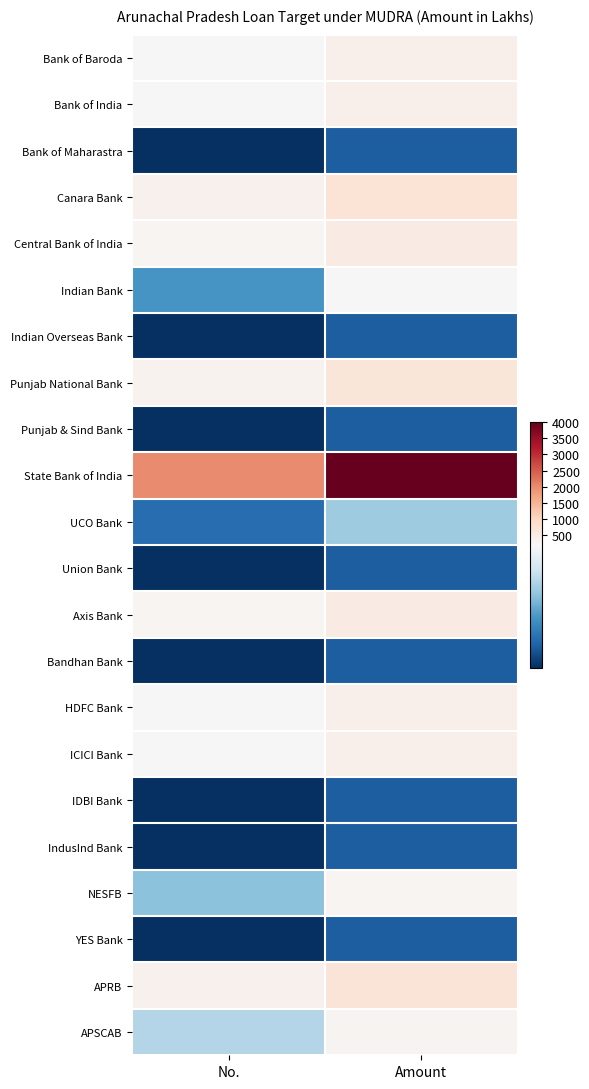

Reading right to left, what are all the values shown in this chart?

Bank of Baroda: Amount=400	No.=200
Bank of India: Amount=400	No.=200
Bank of Maharastra: Amount=60	No.=30
Canara Bank: Amount=720	No.=360
Central Bank of India: Amount=520	No.=260
Indian Bank: Amount=200	No.=100
Indian Overseas Bank: Amount=60	No.=30
Punjab National Bank: Amount=660	No.=330
Punjab & Sind Bank: Amount=60	No.=30
State Bank of India: Amount=4000	No.=2000
UCO Bank: Amount=140	No.=70
Union Bank: Amount=60	No.=30
Axis Bank: Amount=520	No.=260
Bandhan Bank: Amount=60	No.=30
HDFC Bank: Amount=400	No.=200
ICICI Bank: Amount=400	No.=200
IDBI Bank: Amount=60	No.=30
IndusInd Bank: Amount=60	No.=30
NESFB: Amount=260	No.=130
YES Bank: Amount=60	No.=30
APRB: Amount=700	No.=350
APSCAB: Amount=300	No.=150